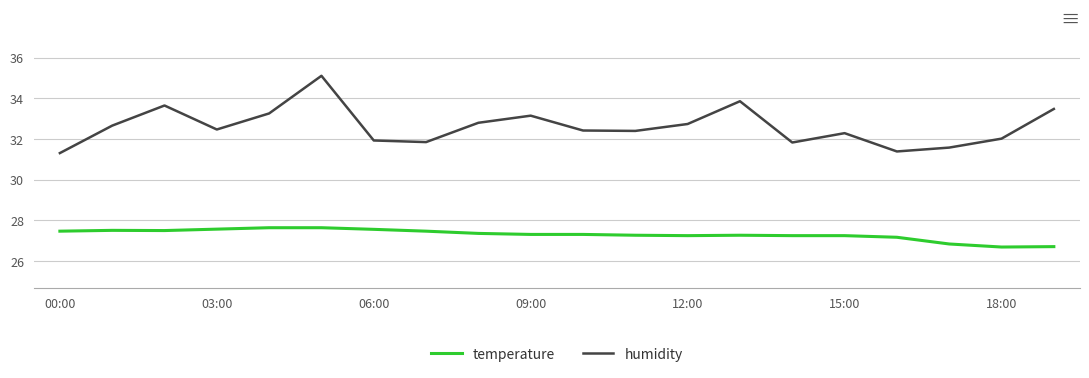

What is the difference between the maximum and minimum values in the humidity series?

3.8